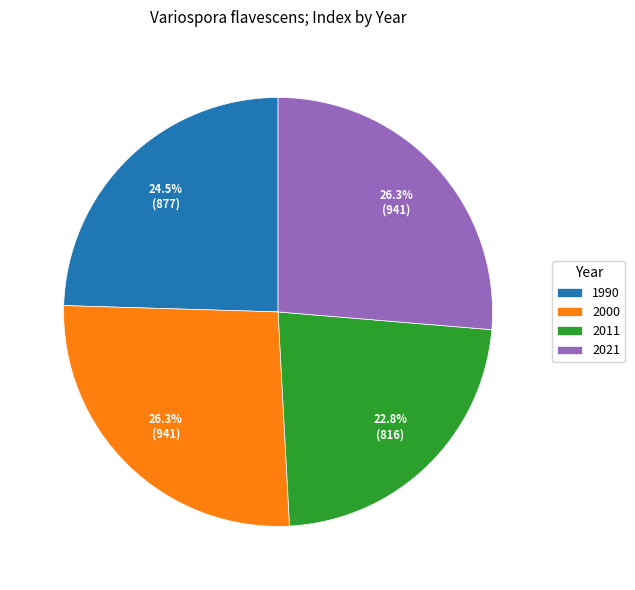

To the nearest percent, what is the difference between the 2021 and 1990 slice percentages?

2%